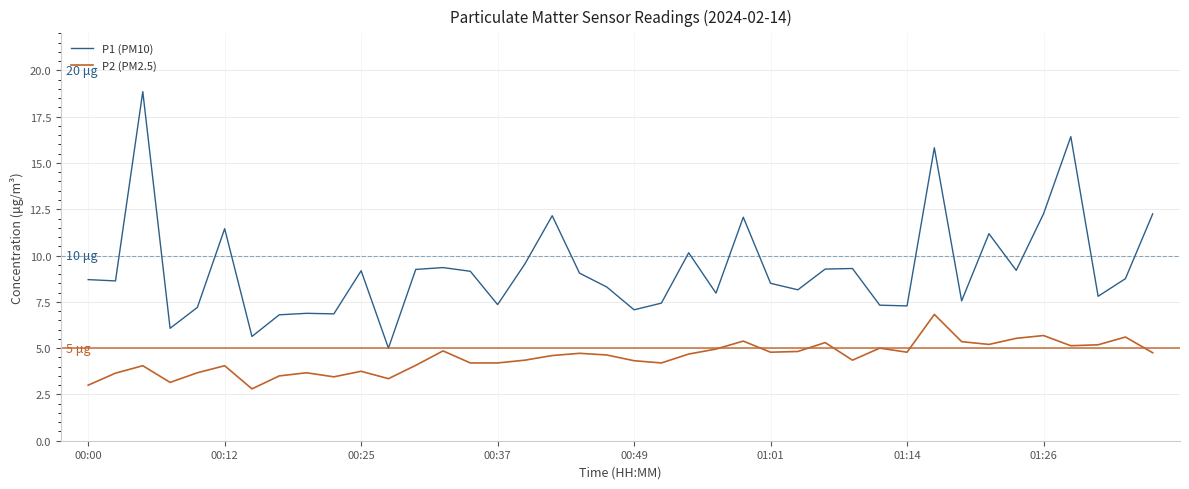

What is the difference between the maximum and minimum values in the P2 (PM2.5) series?

4.0